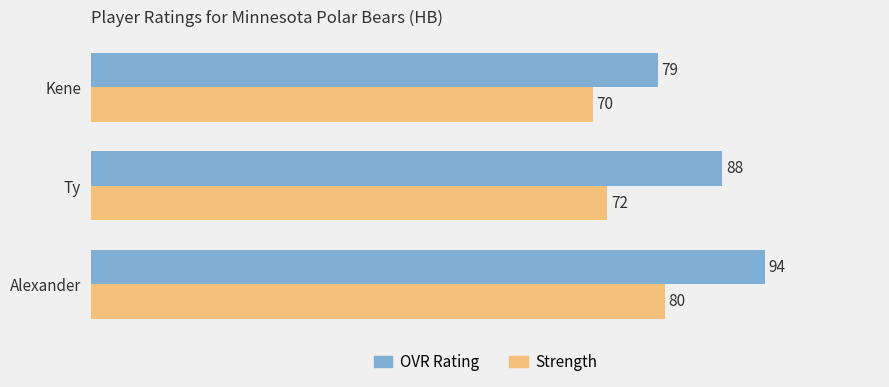

How many series are shown in this chart?

2